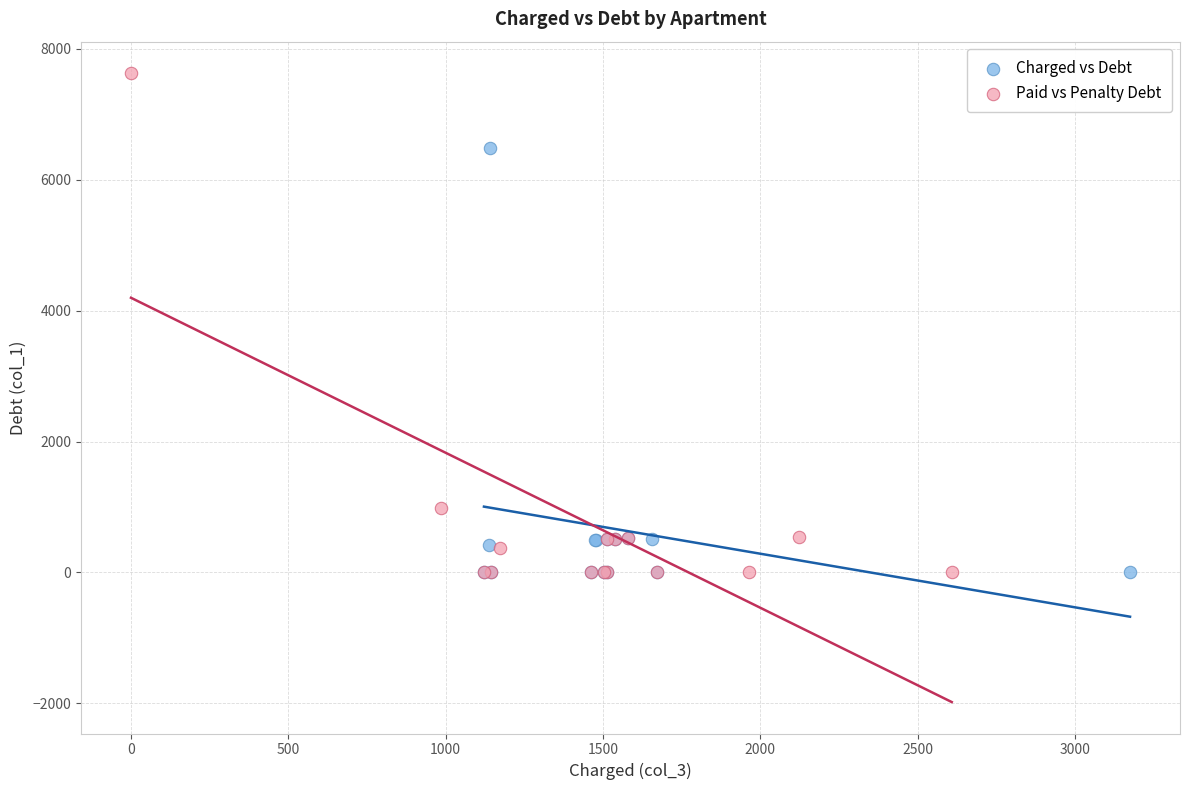

Which series contains the highest Y value?

Paid vs Penalty Debt